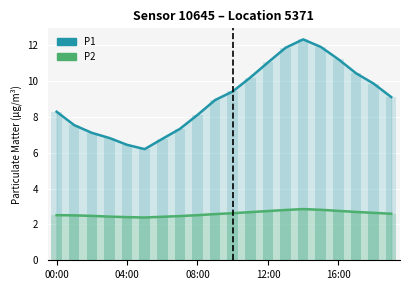

At how many categories does at least one series exceed 7?

16